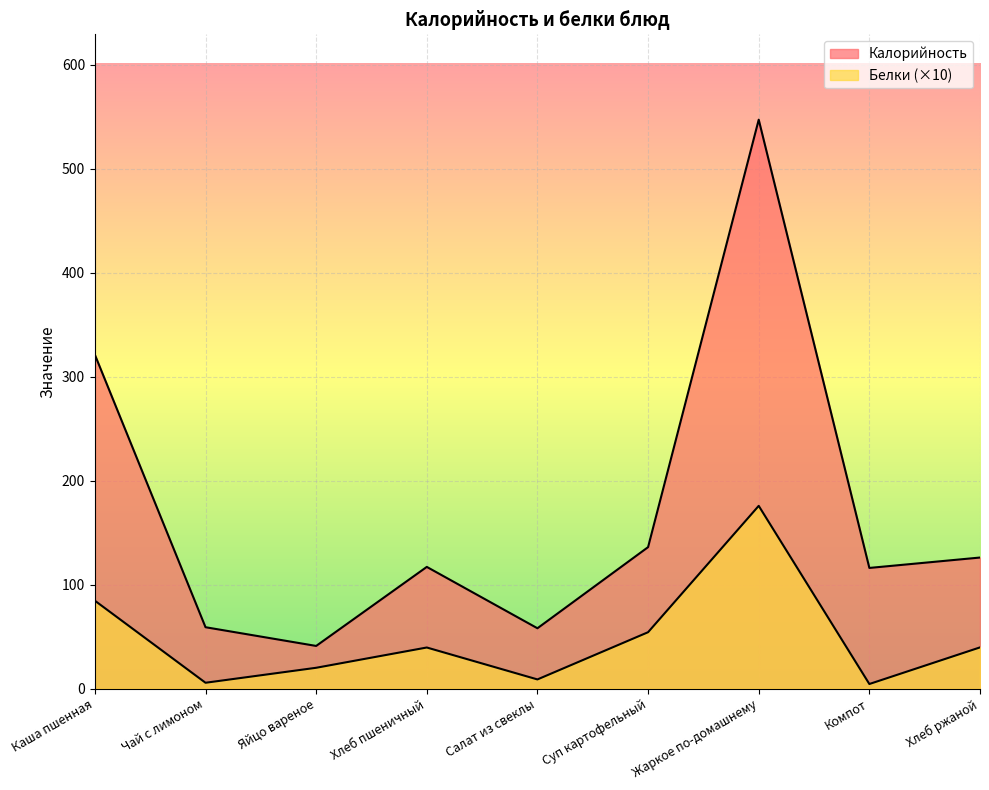

At which label does Калорийность reach its peak?

Жаркое по-домашнему